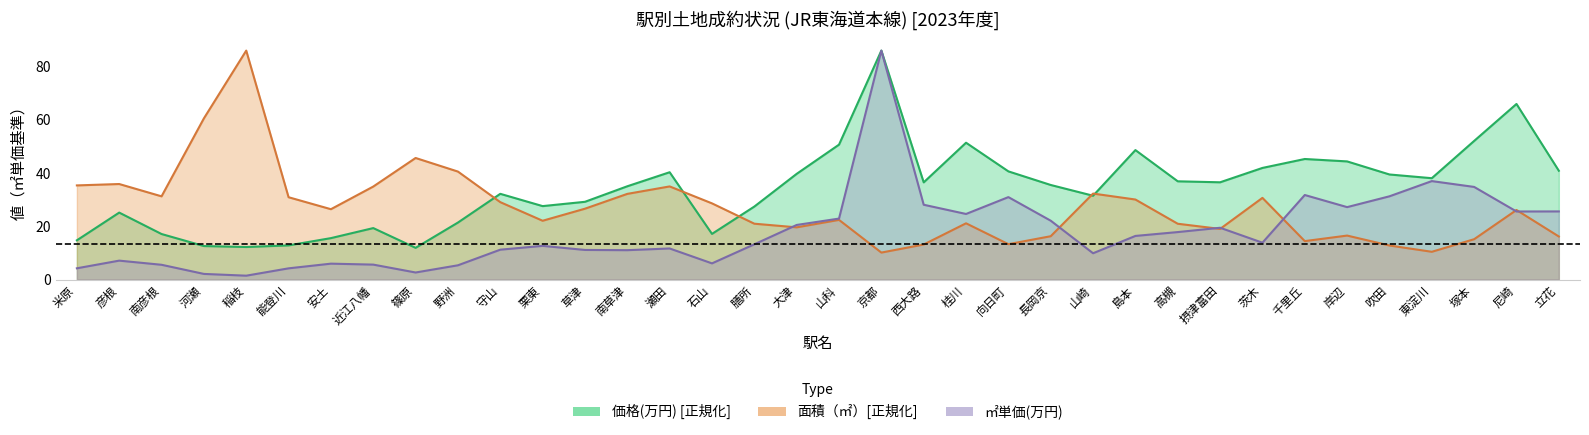

Rank the series by their maximum value, from highest to lowest.

㎡単価(万円), 面積（㎡）, 価格(万円)